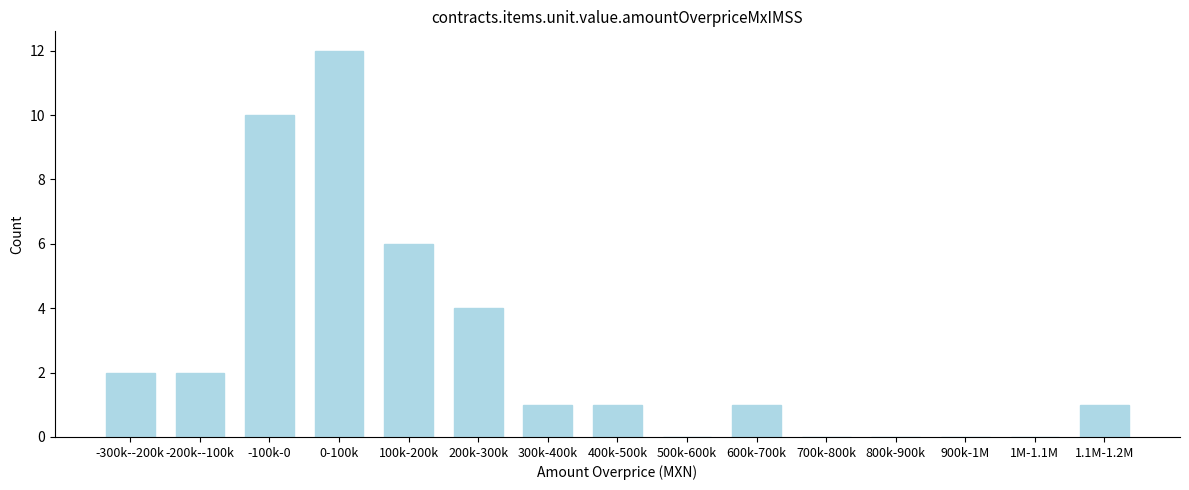

Reading left to right, what are all the values shown in this chart?

-300k--200k=2	-200k--100k=2	-100k-0=10	0-100k=12	100k-200k=6	200k-300k=4	300k-400k=1	400k-500k=1	500k-600k=0	600k-700k=1	700k-800k=0	800k-900k=0	900k-1M=0	1M-1.1M=0	1.1M-1.2M=1